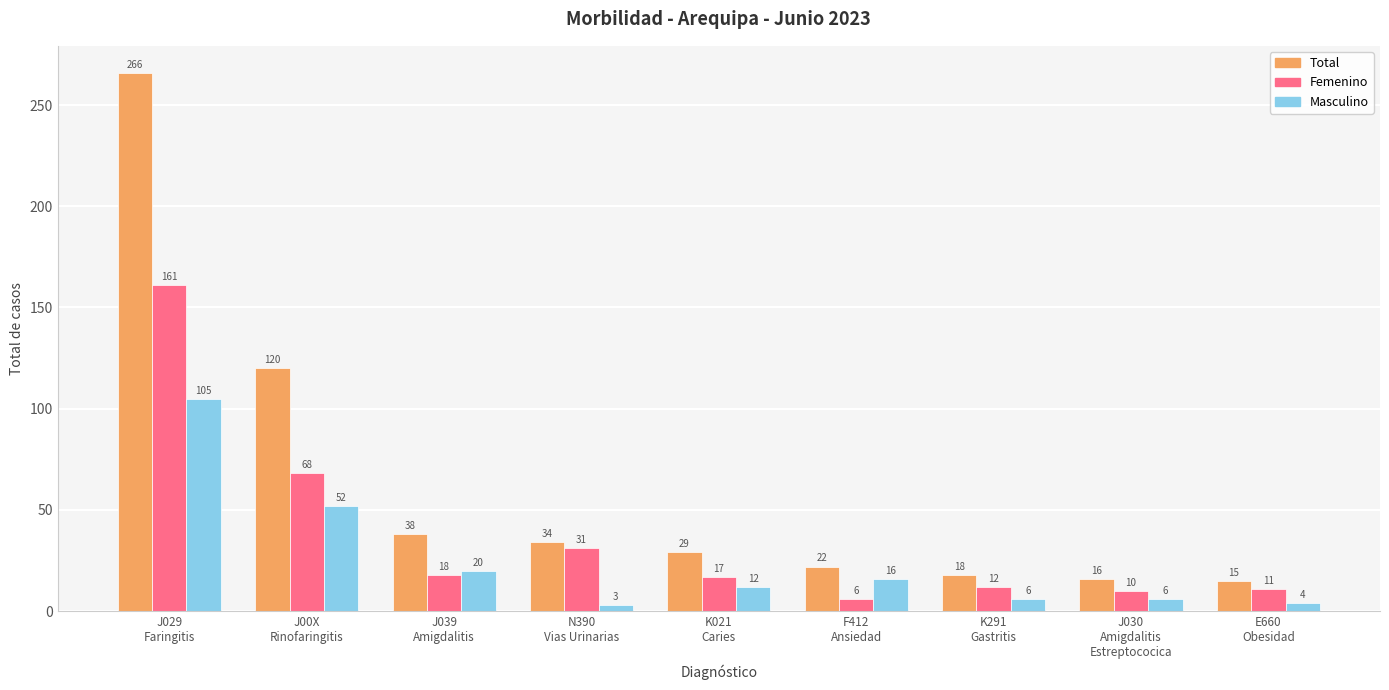

What is the greatest value displayed?

266